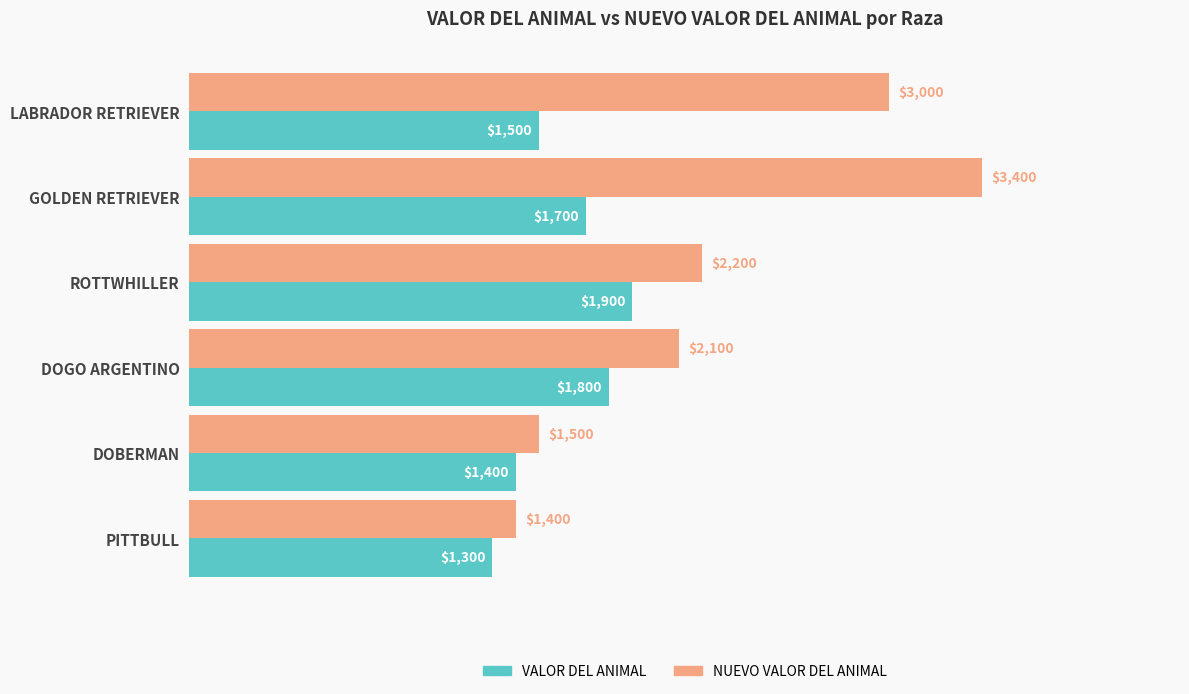

List the series in order of their peak value, highest first.

NUEVO VALOR DEL ANIMAL, VALOR DEL ANIMAL